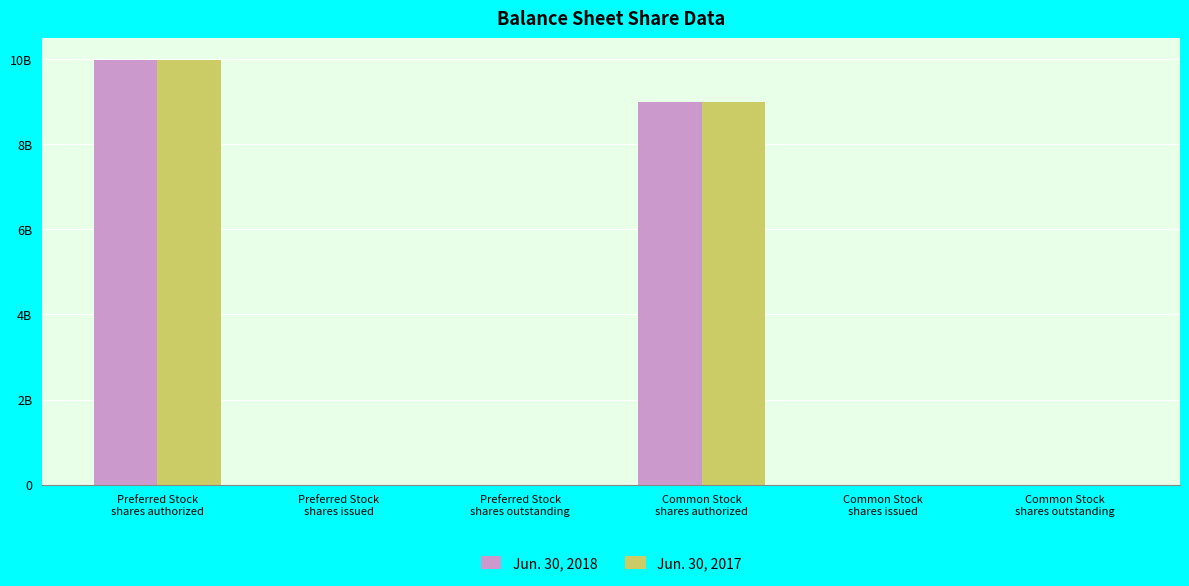

Are the bars horizontal?

No